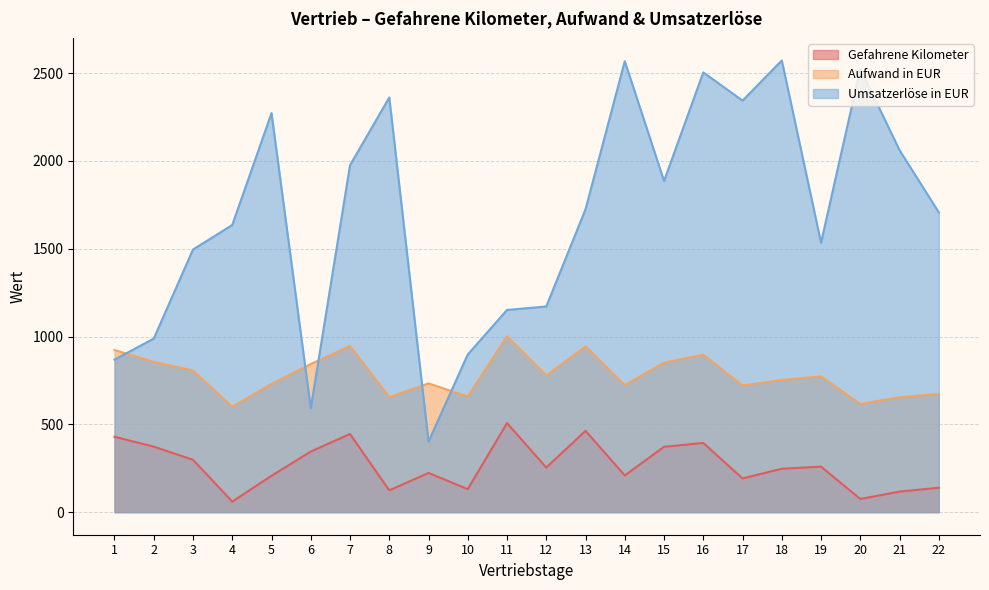

The value of Umsatzerlöse in EUR at 5 is 2272.1. True or false?

True